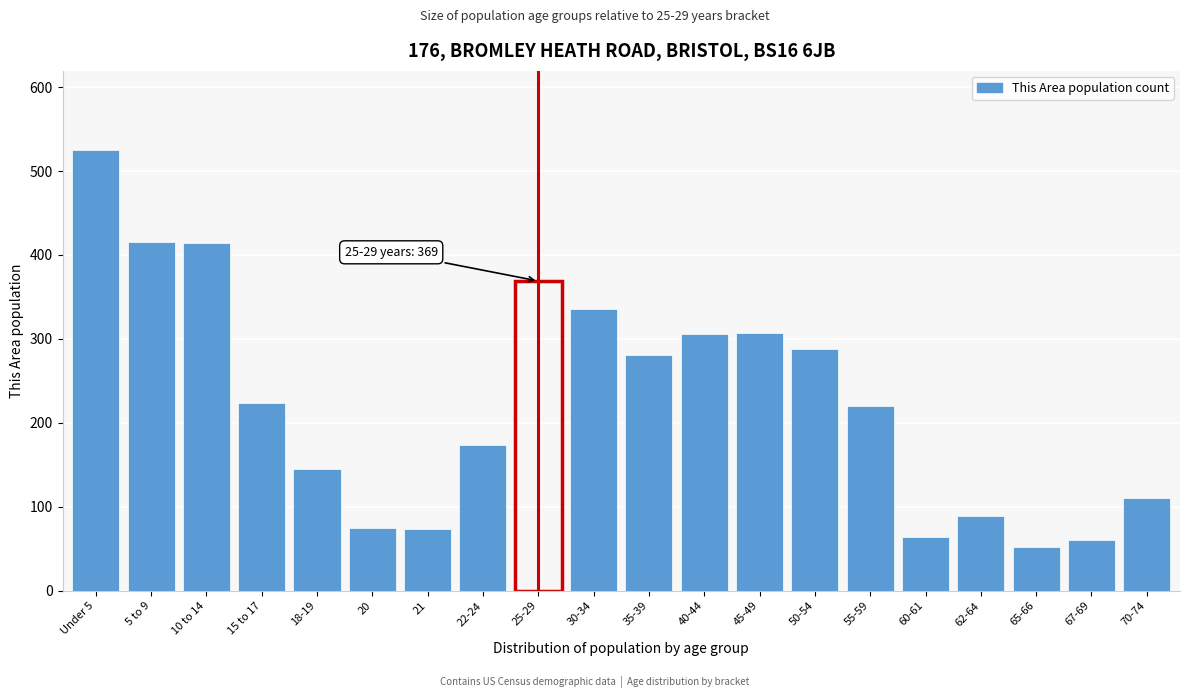

What is the sum of the values at 10 to 14 and 20?

489